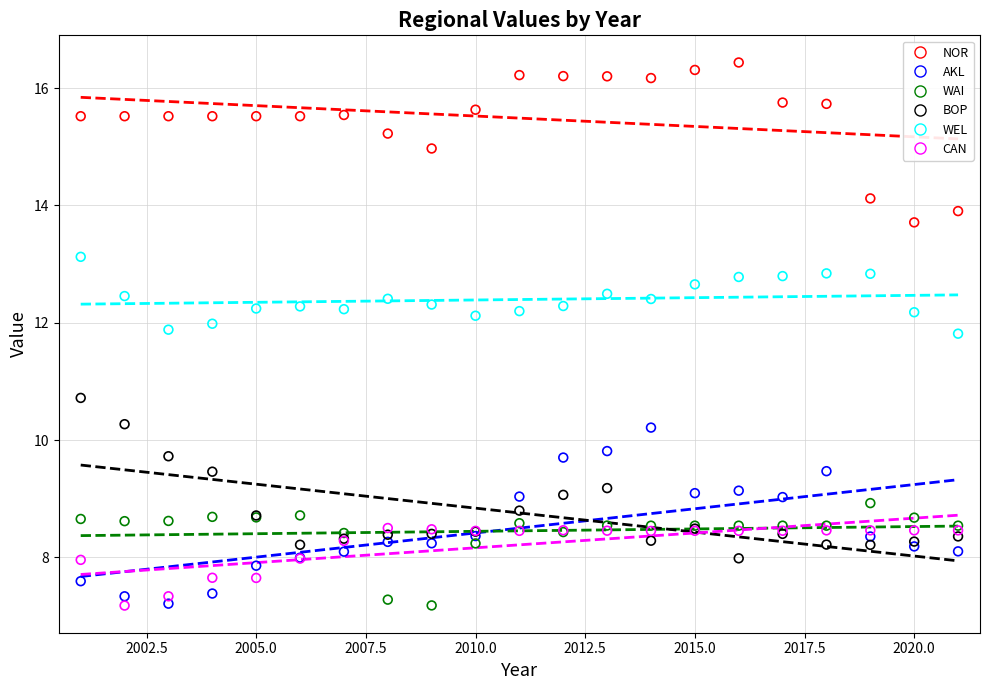

What are all the series names shown in the legend?

NOR, AKL, WAI, BOP, WEL, CAN